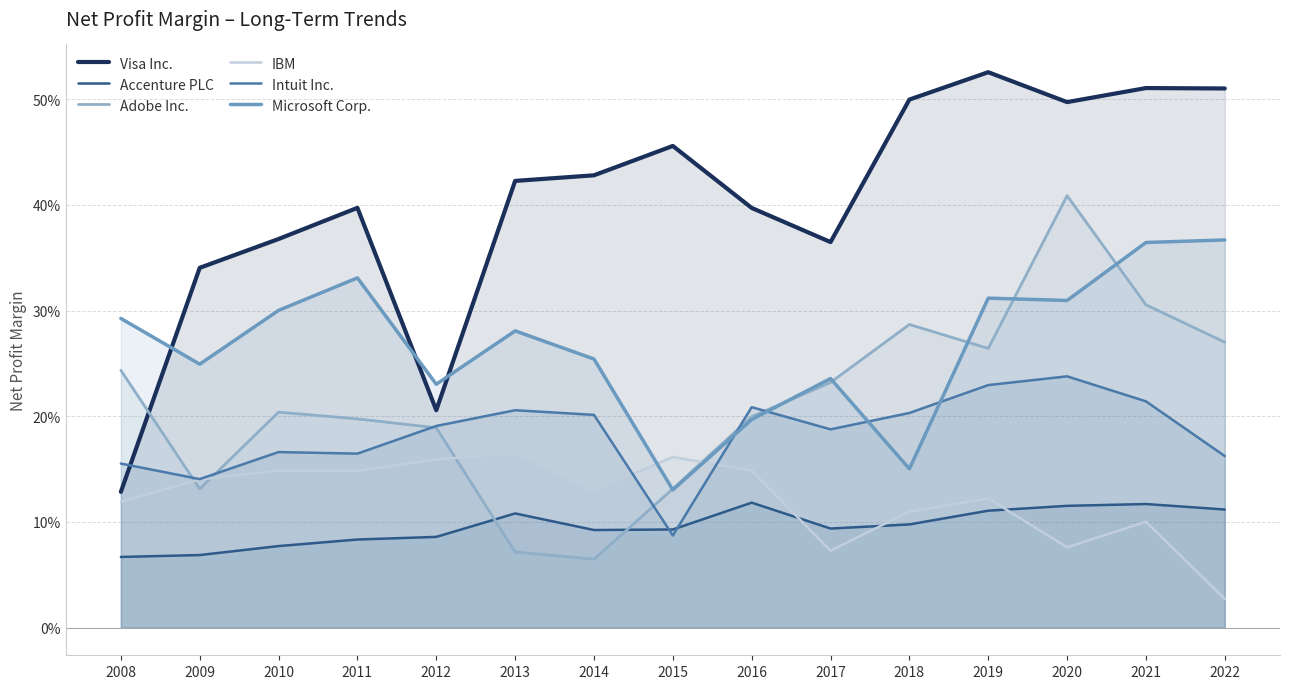

True or false: Accenture PLC has more than 2 interior local peaks.

True